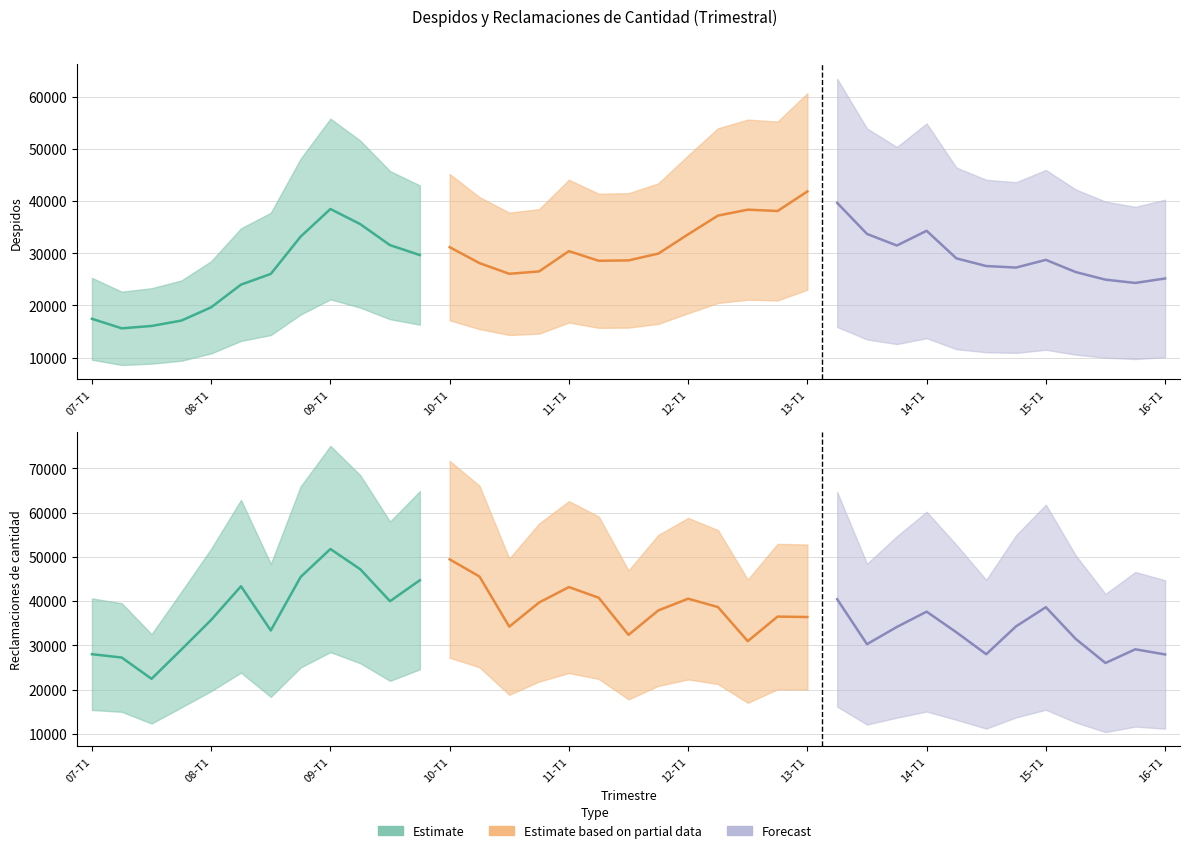

Is this an area chart (filled region under the line)?

No